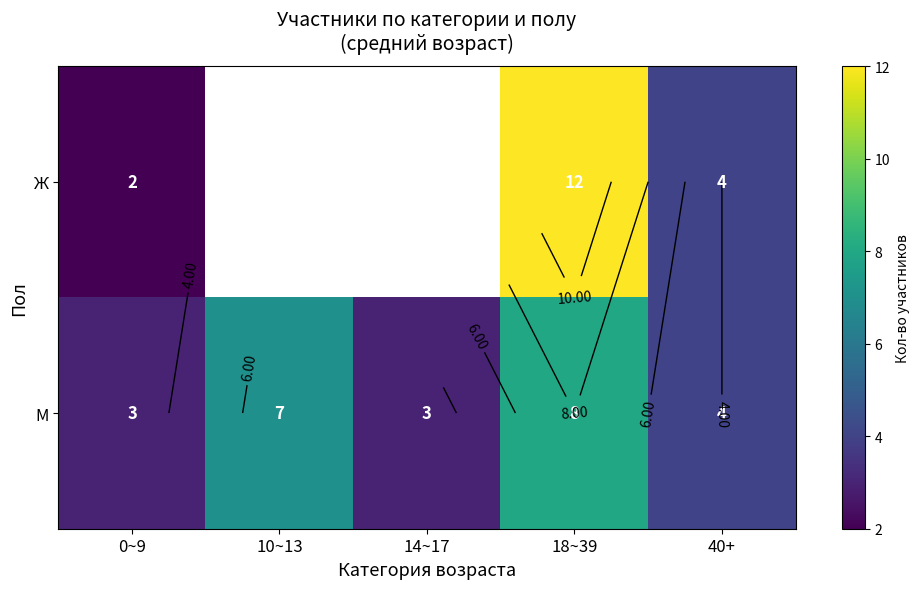

What is the smallest value displayed?

2.0